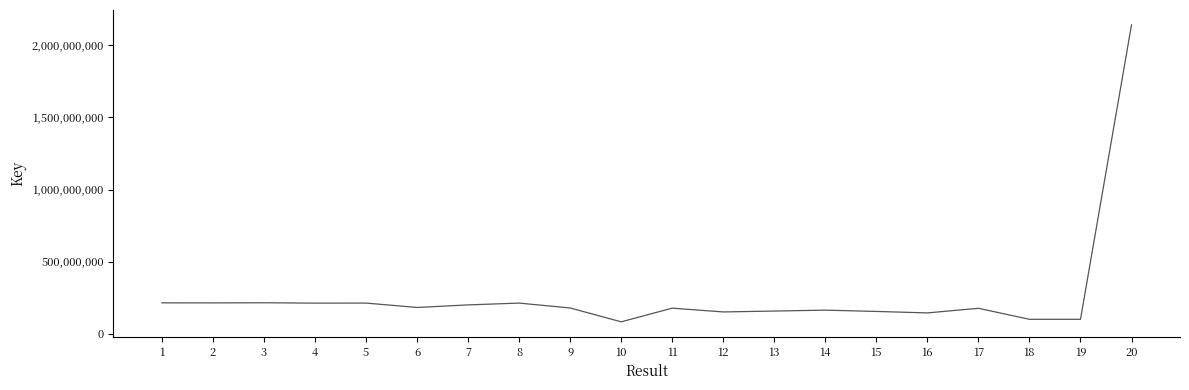

What is the difference between the maximum and minimum values?

2058205482